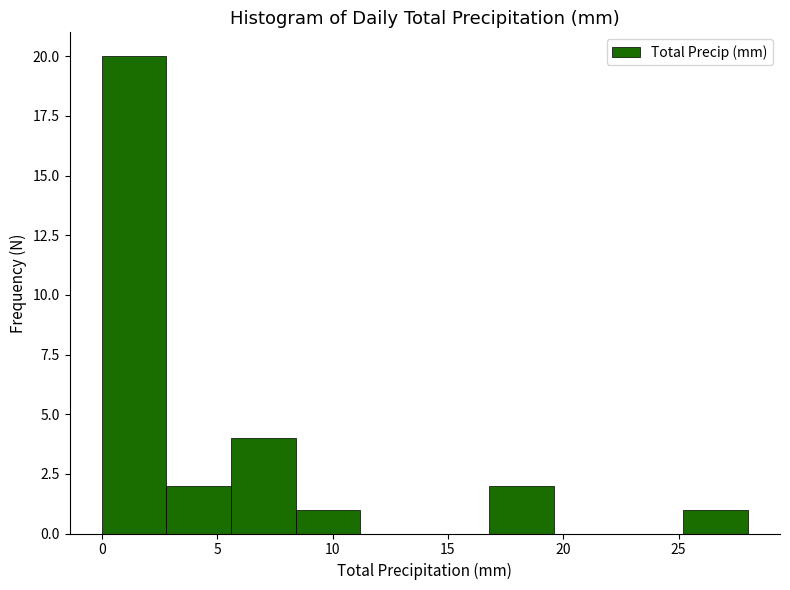

What is the height of the bar covering 0.0 to 2.8 on the x-axis? Neither the bar edges nor the heights are printed on the chart, so give them approximately, as read against the axes.

20